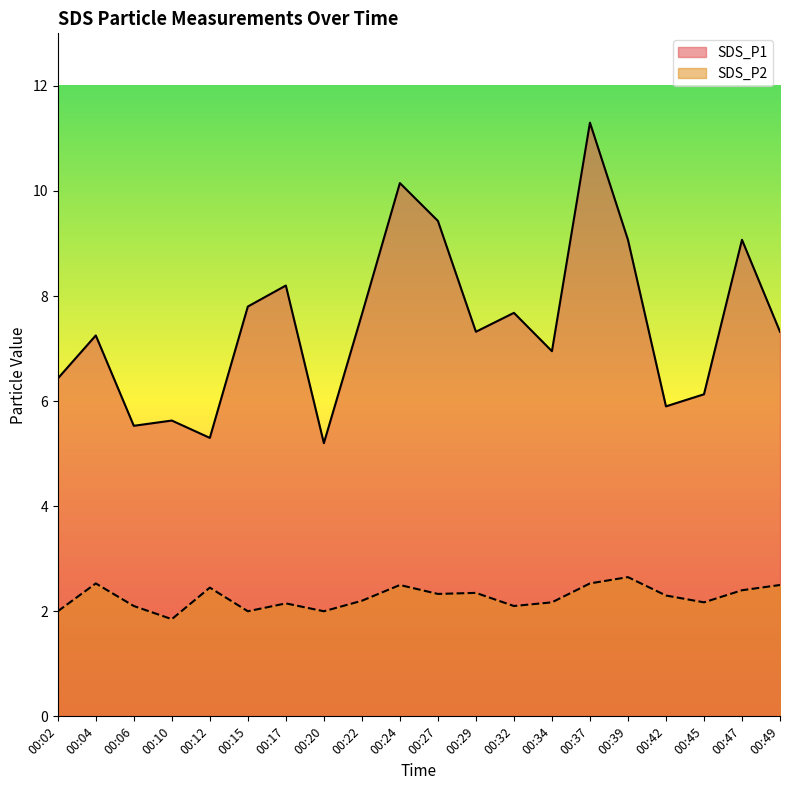

True or false: SDS_P1 and SDS_P2 cross at least once.

False